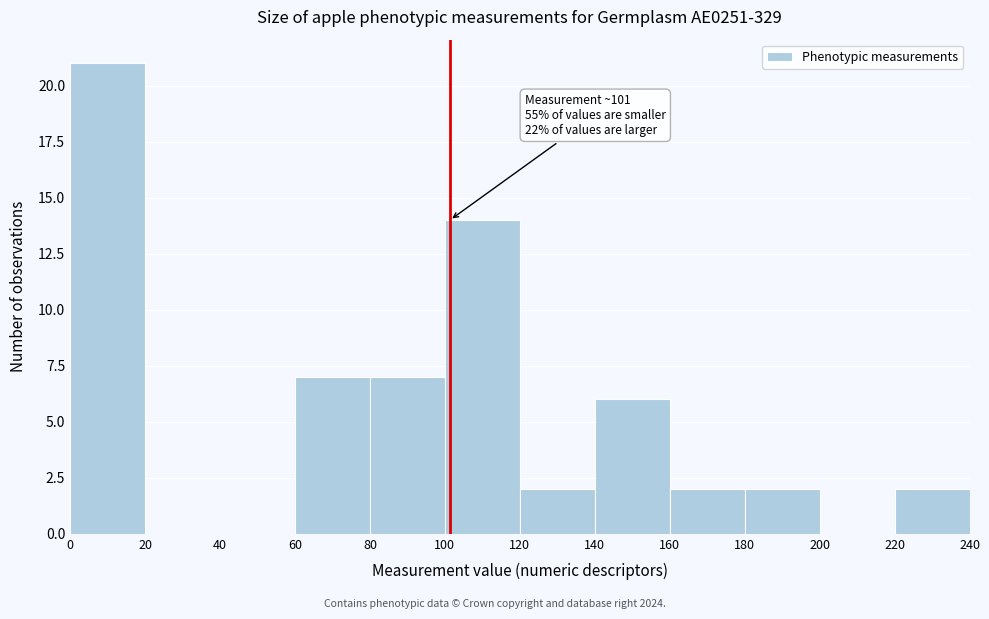

Over which range of the x-axis is the bar tallest?

0 to 20